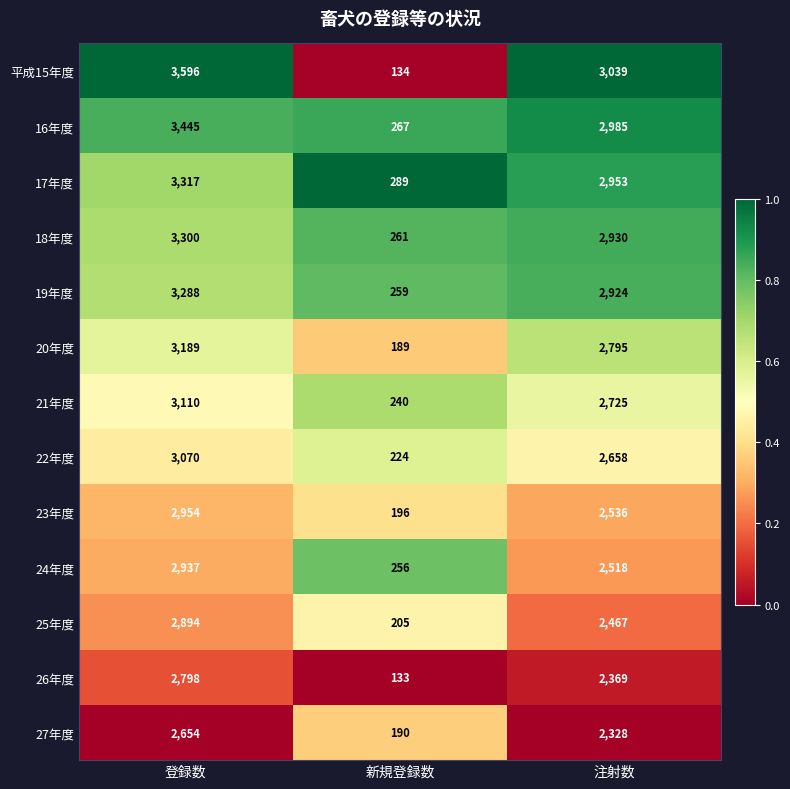

Which series has the largest total across all categories?

平成15年度